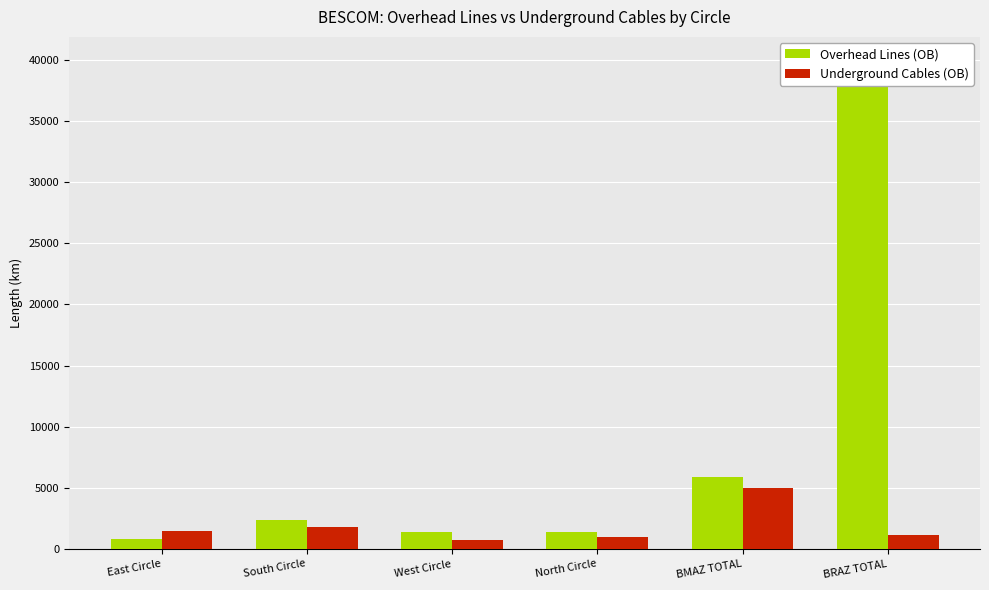

Reading left to right, extract all data points from this chart.

Overhead Lines (OB): 780.6	2393.9	1387.7	1344.0	5906.2	39886.1
Underground Cables (OB): 1501.8	1752.6	764.0	950.2	4968.6	1124.6